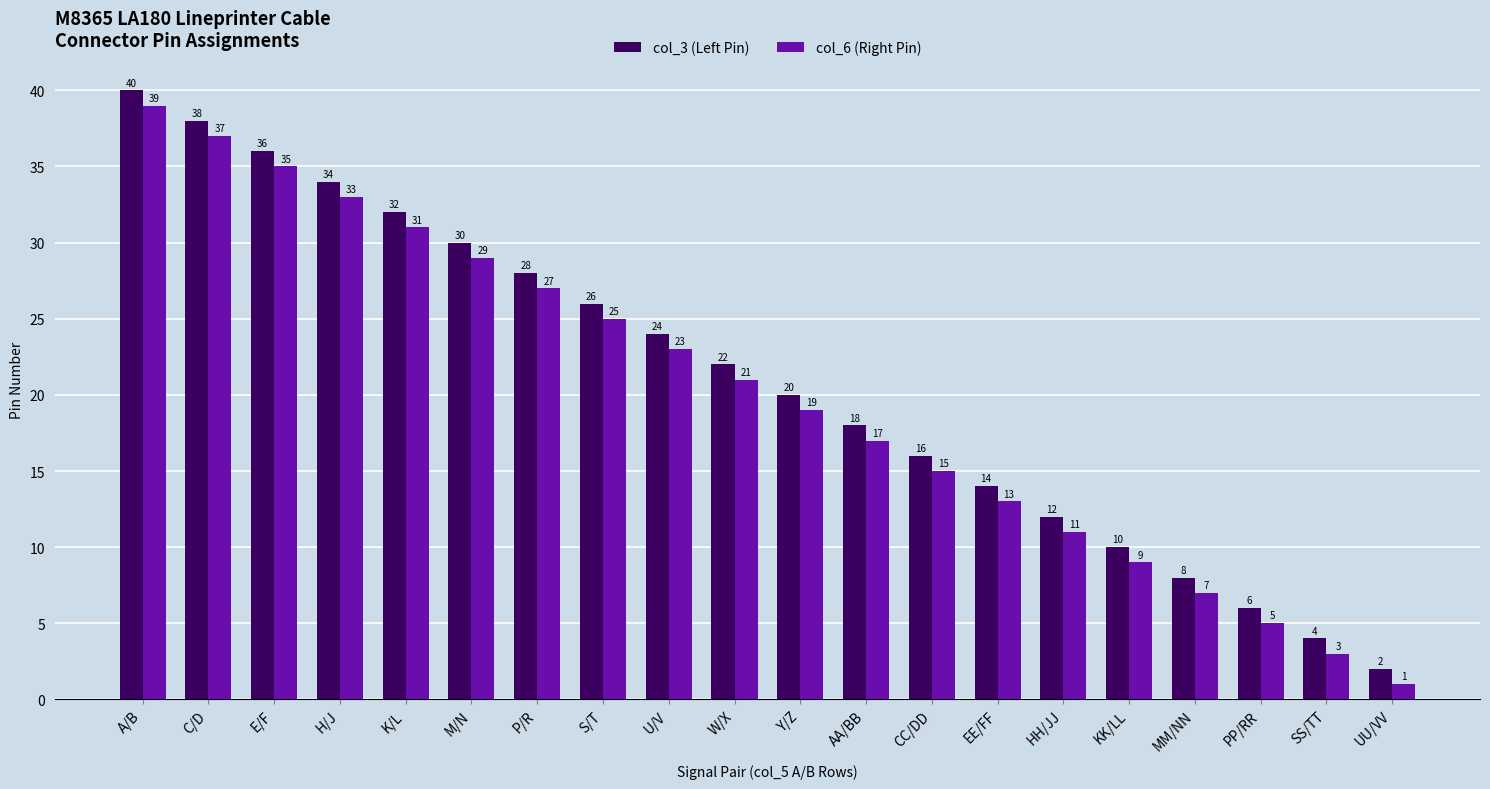

At which category is the sum across all series the highest?

A/B